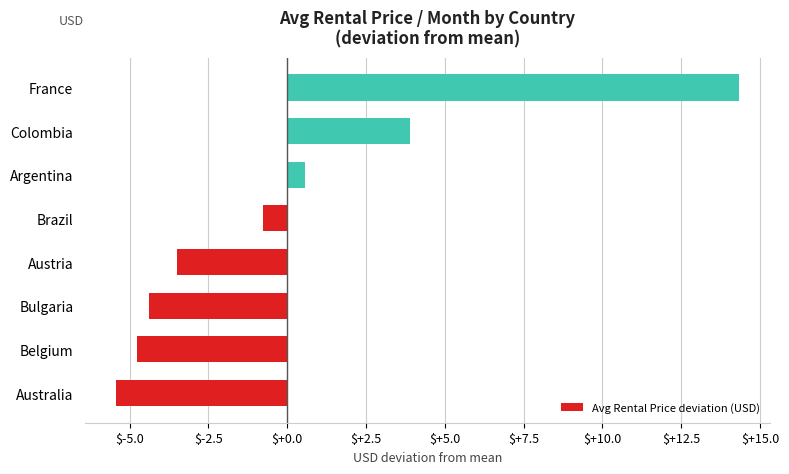

What is the approximate value at Bulgaria?

-4.4